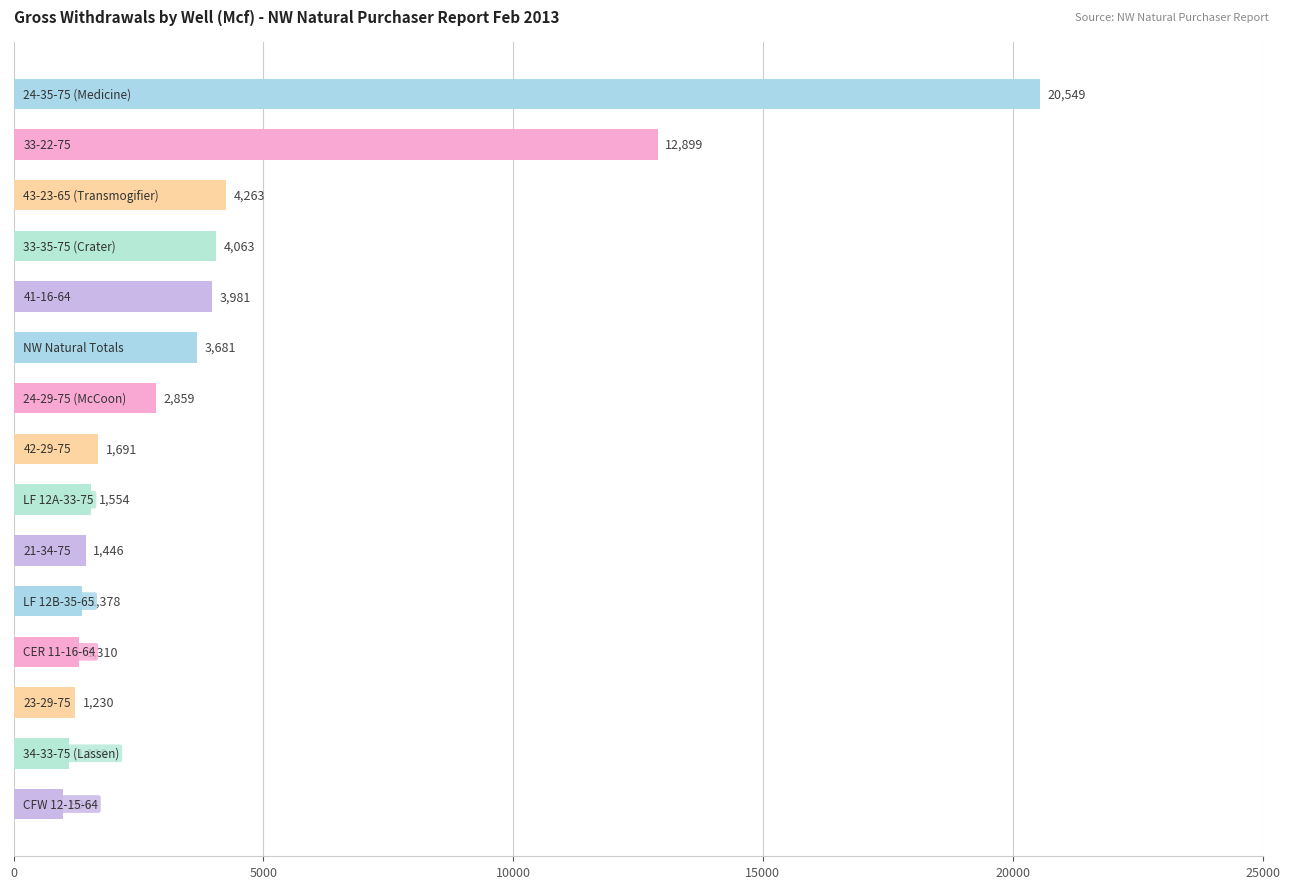

What is the average value?

4200.7